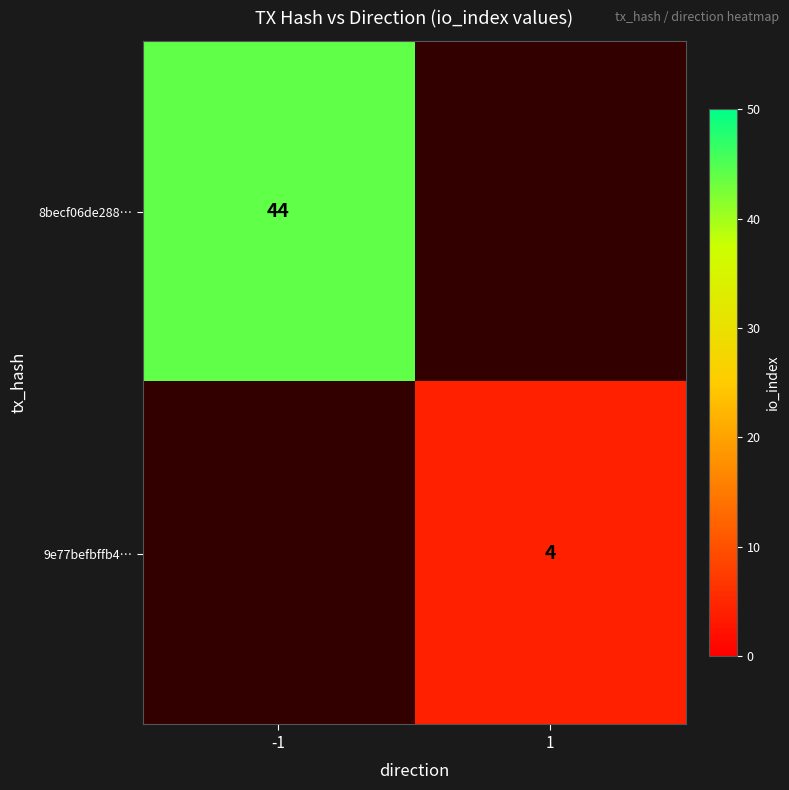

The value of 8becf06de288… at -1 is 23. True or false?

False